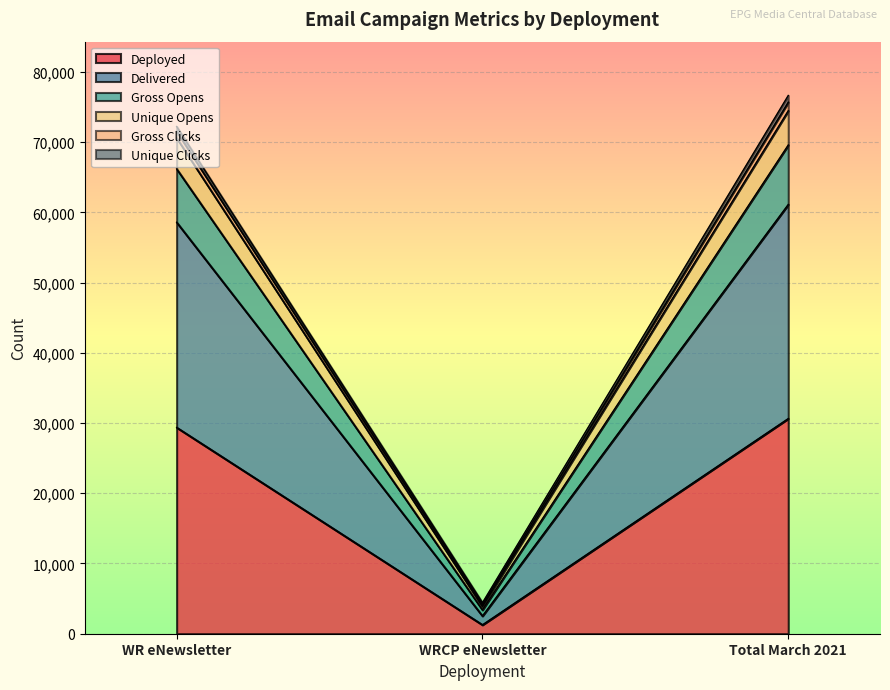

True or false: Deployed has a value of 324 at WRCP eNewsletter.

False